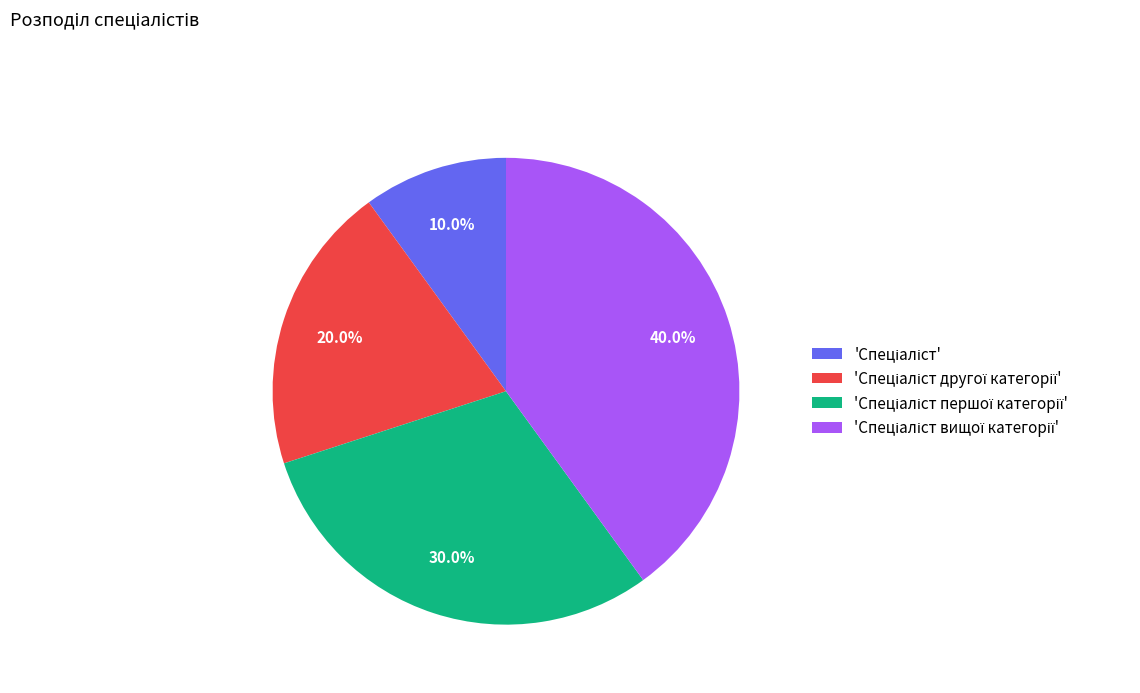

Does any single category account for the majority?

No